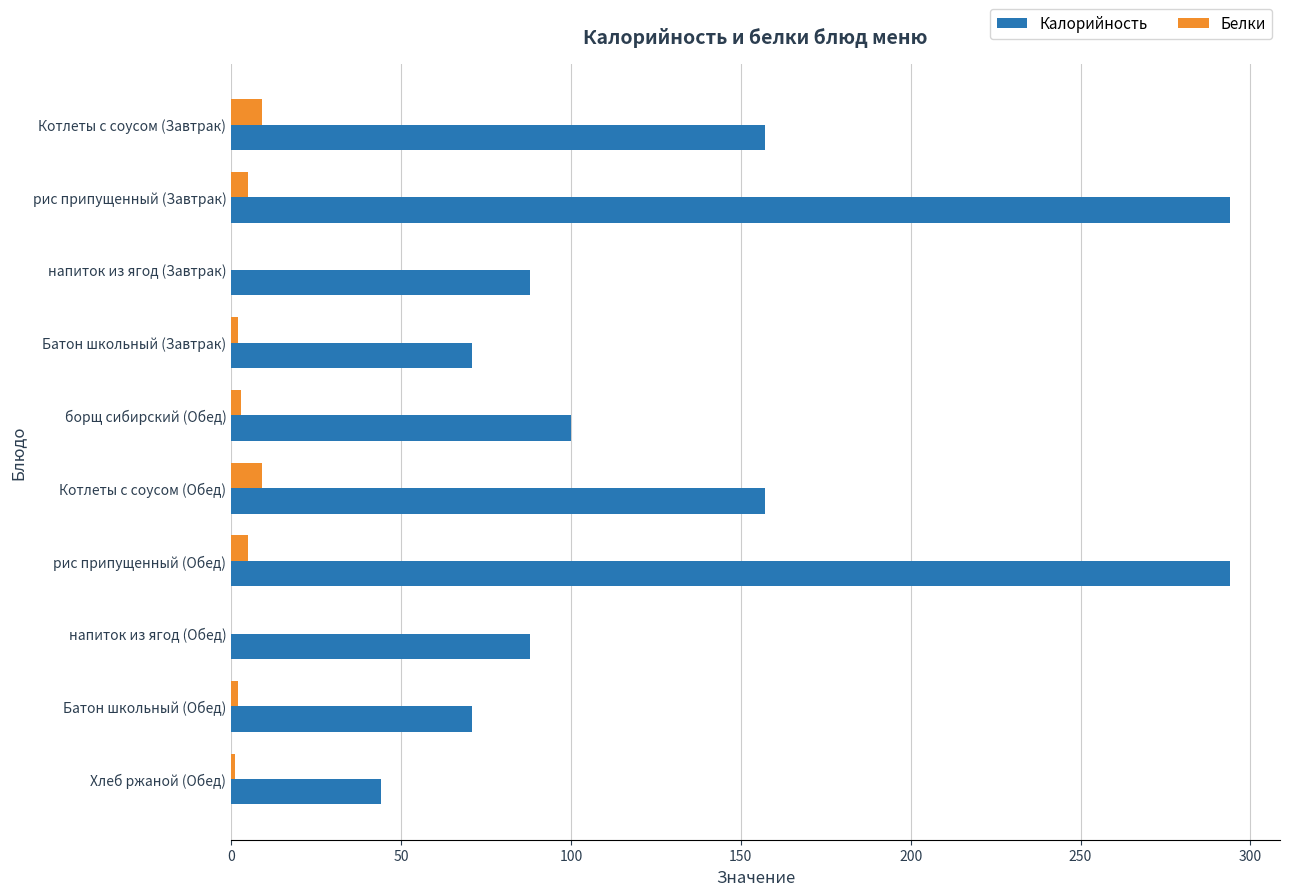

Which series has the largest total across all categories?

Калорийность